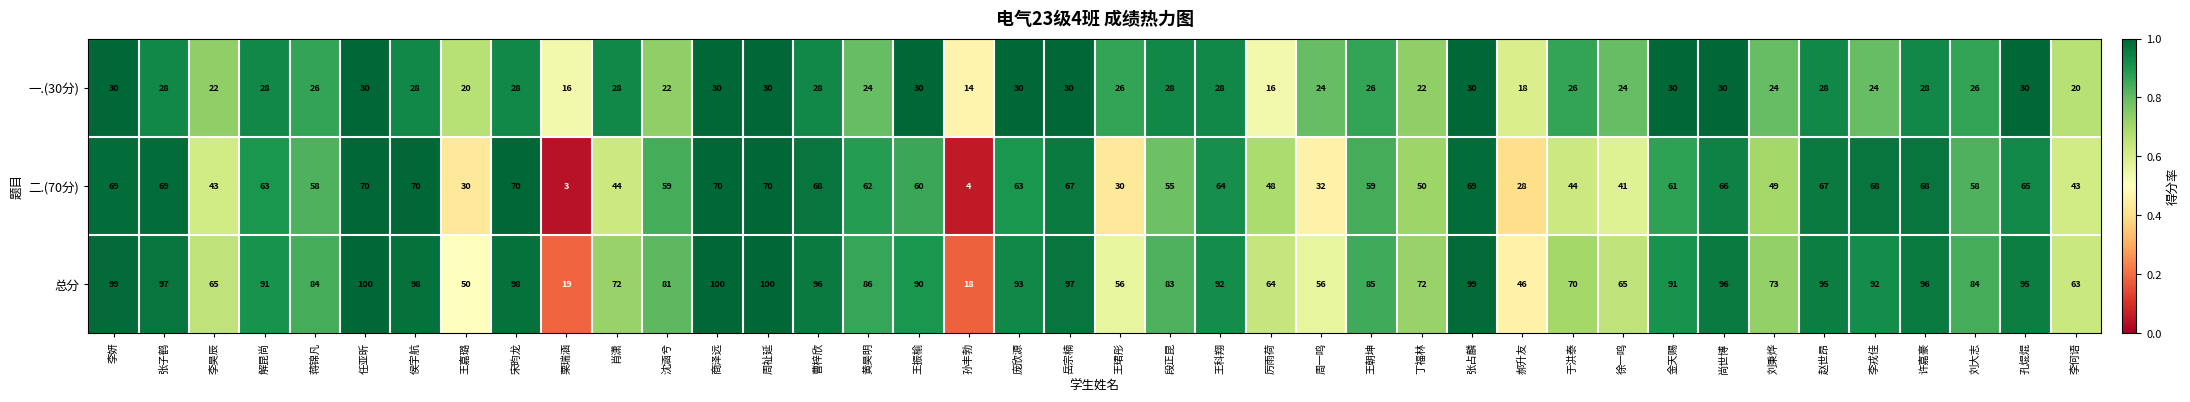

What value does the 总分 series have at 丁福林, to the nearest 10?

70